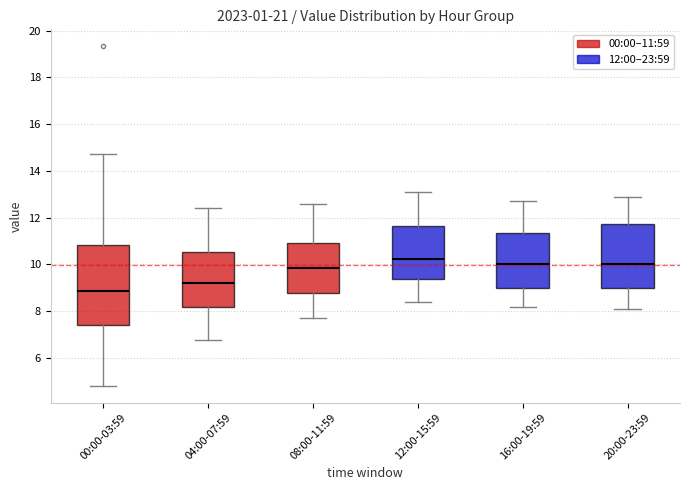

Which box's median line is the highest?

12:00-15:59